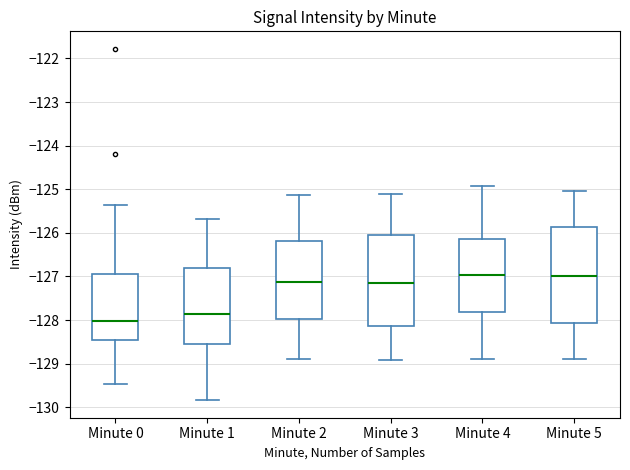

Comparing the boxes themselves (not the whiskers), which one is the tallest?

Minute 5